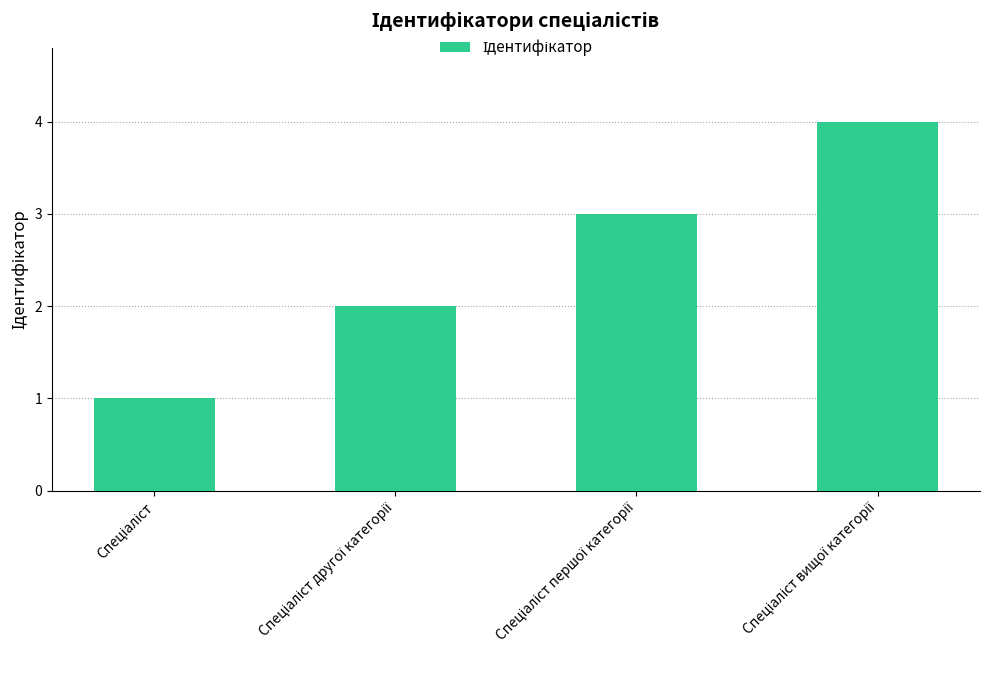

What is the sum of all values?

10